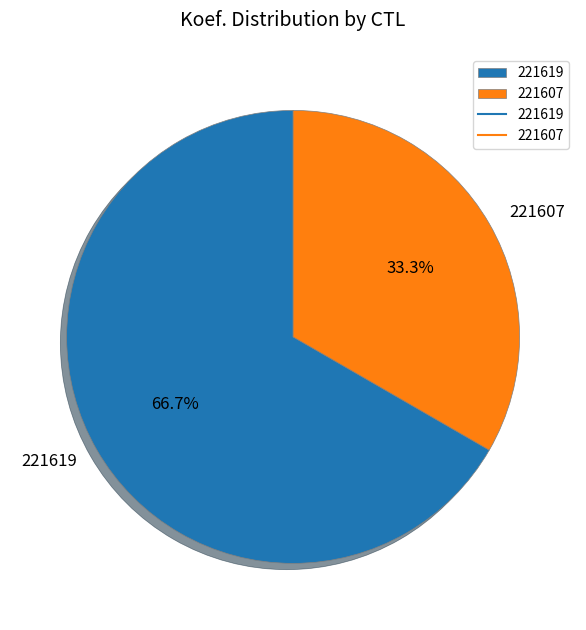

Is the sum of 221607 and 221619 greater than half?

Yes